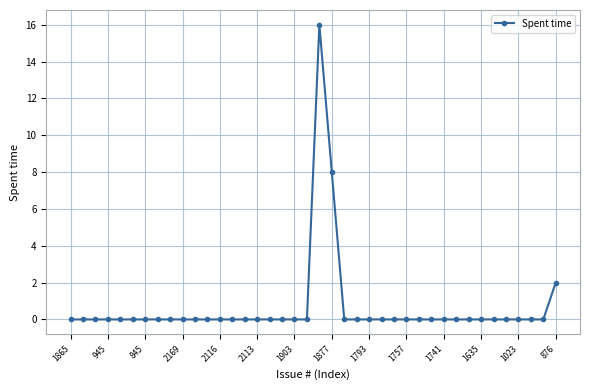

What is the maximum value shown in the chart?

16